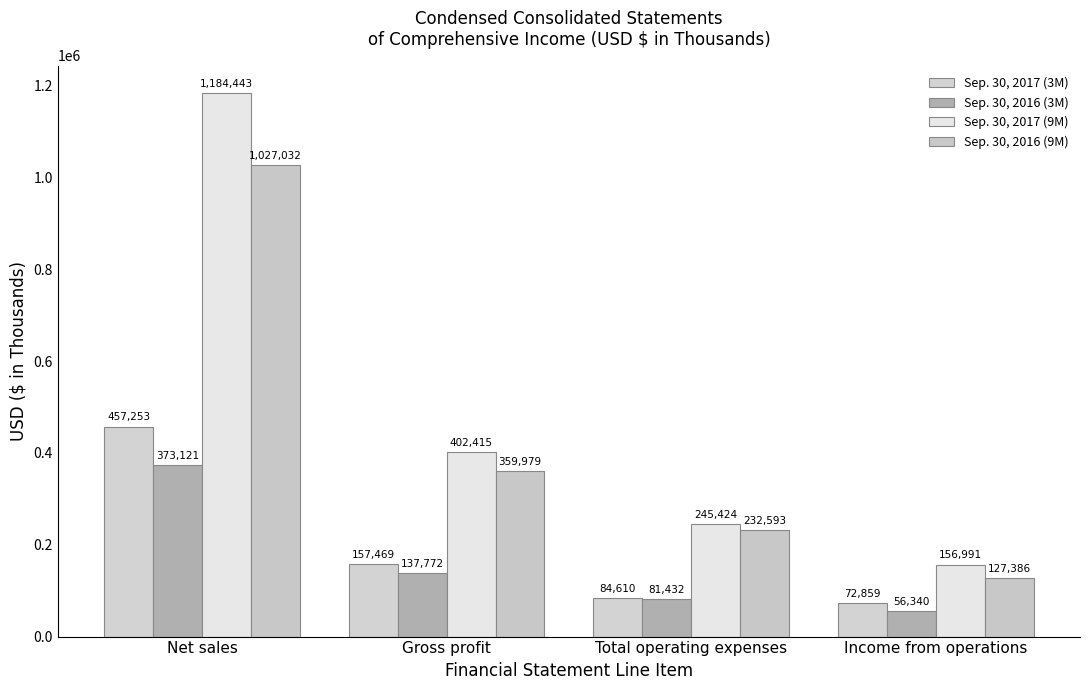

What is the label of the 2nd bar from the left?

Gross profit